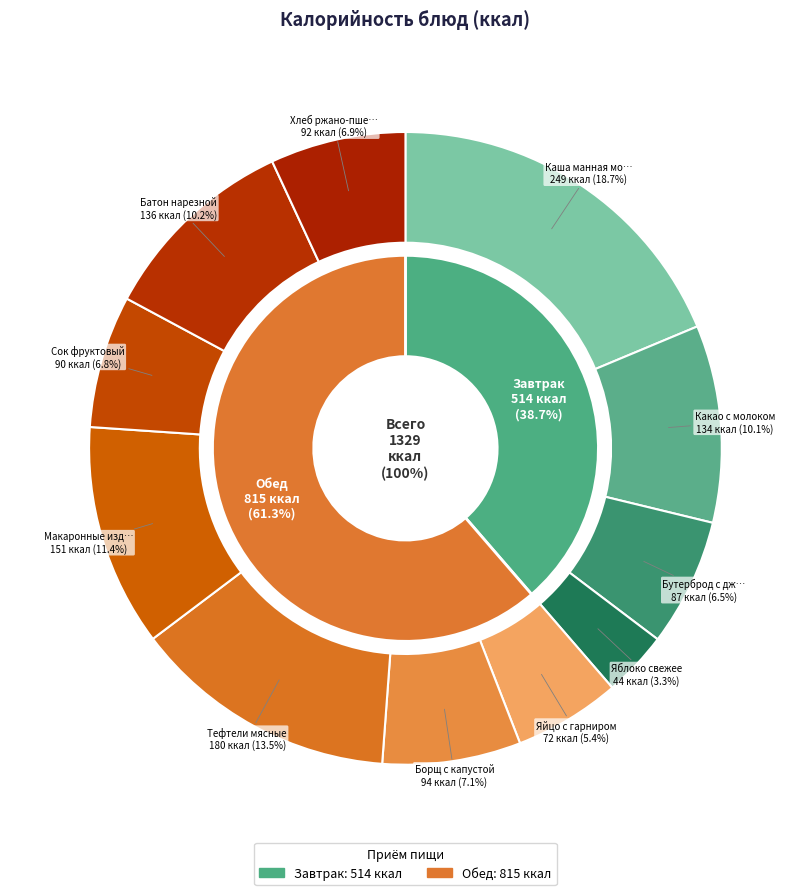

True or false: Борщ с капустой accounts for 7% of the total.

True